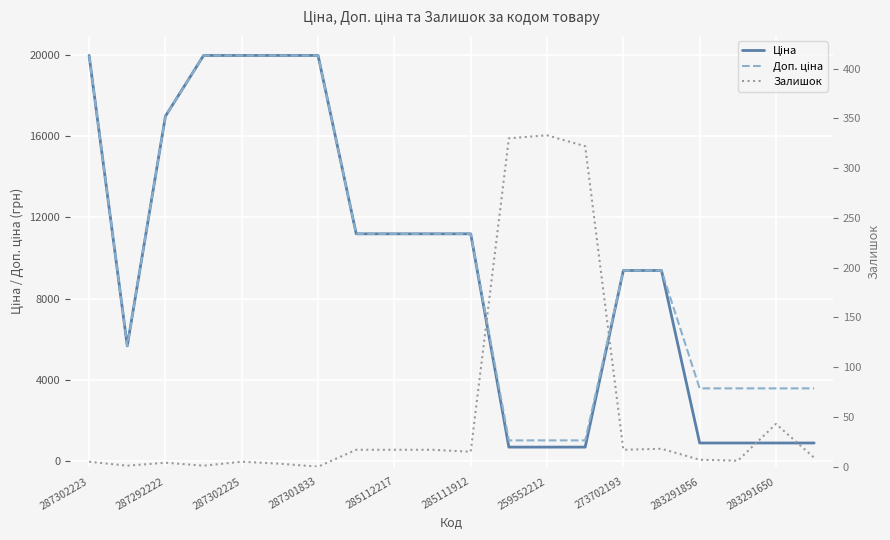

Is this an area chart (filled region under the line)?

No